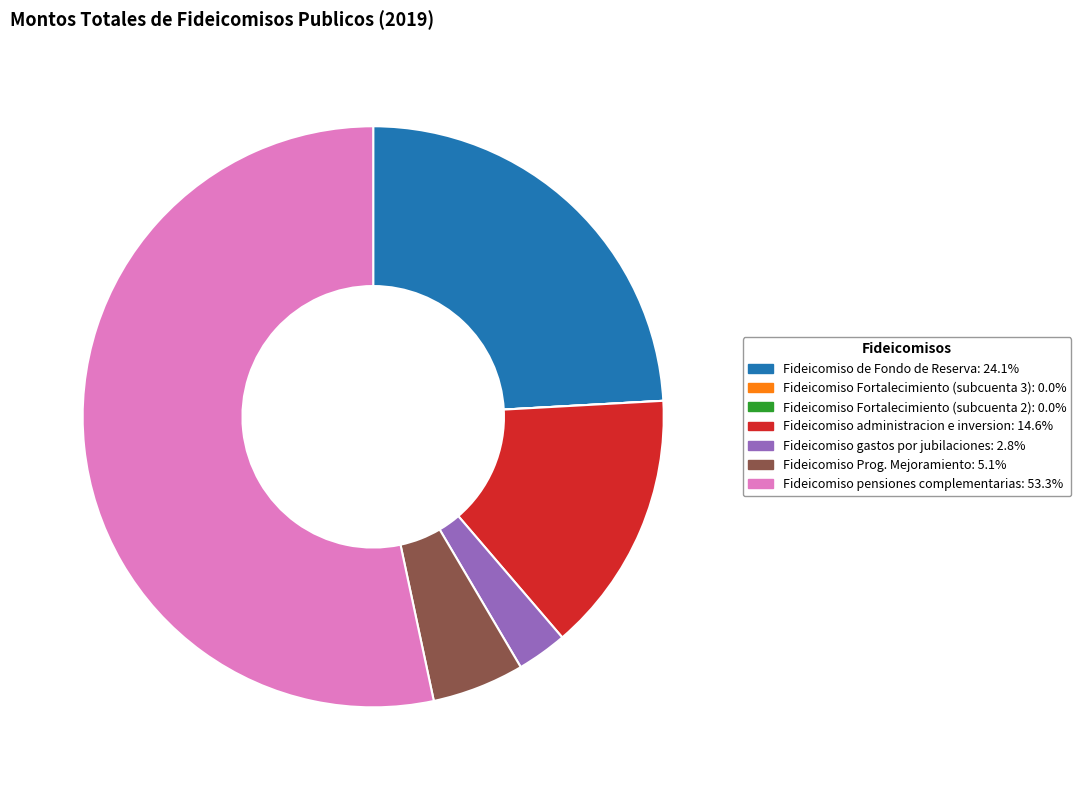

Is there any slice that represents more than half of the pie?

Yes